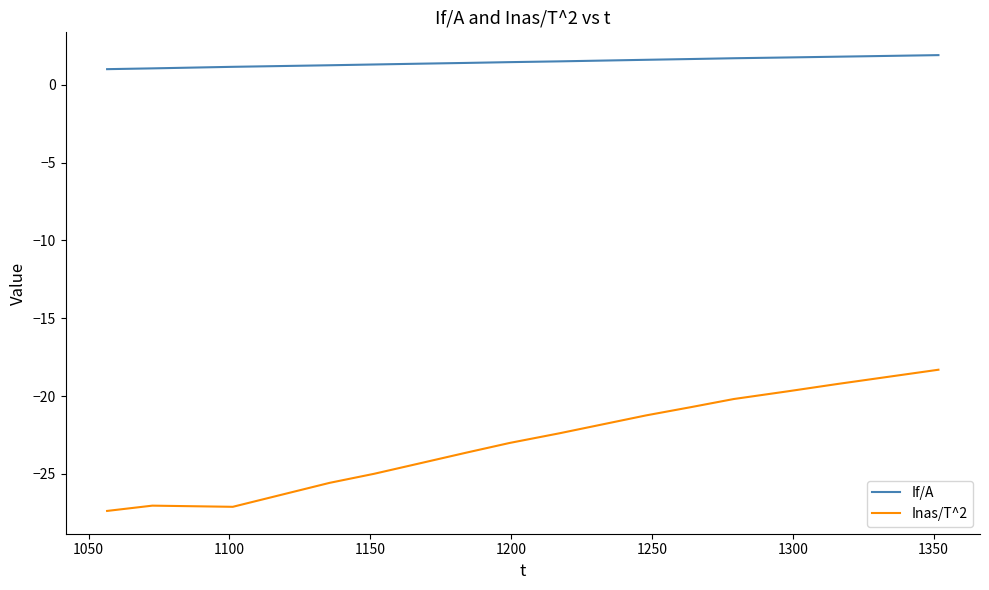

What is the lowest value of the Inas/T^2 series?

-27.4